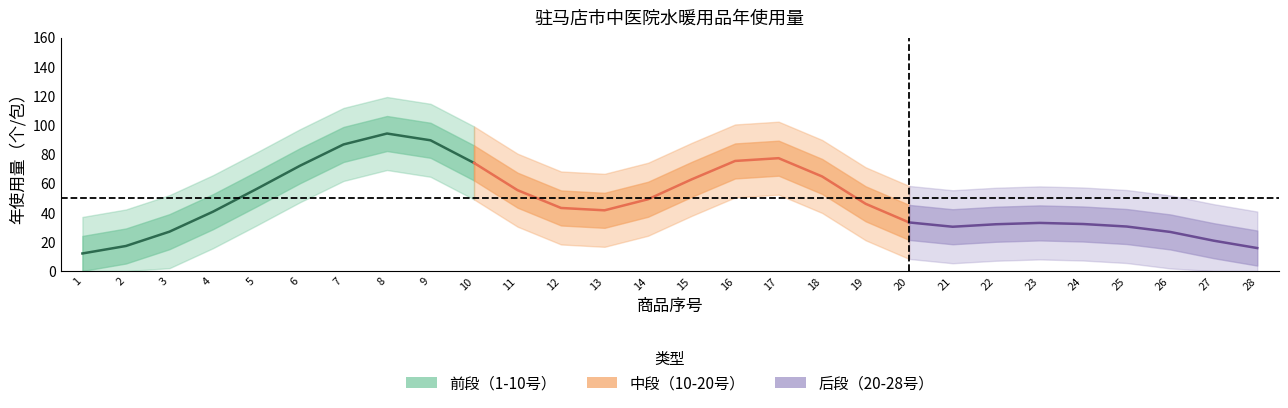

True or false: the data shows 10 at 12.

False